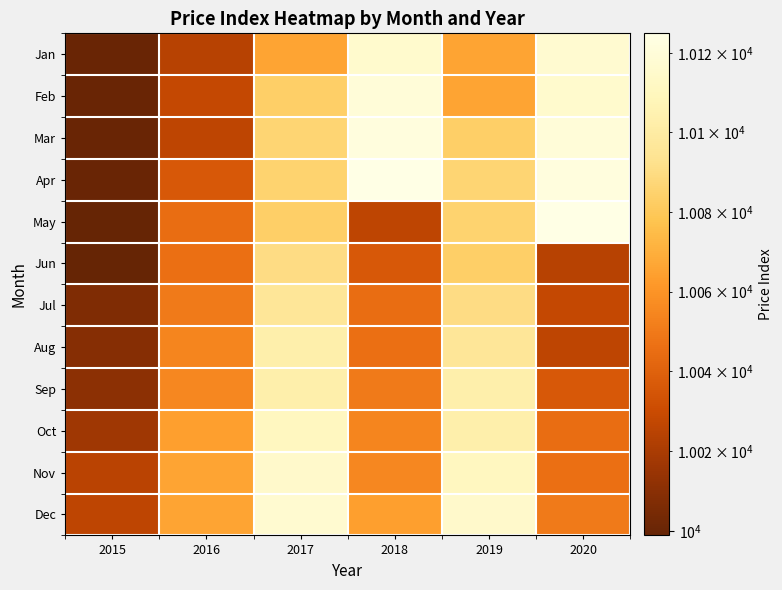

Reading left to right, extract all data points from this chart.

Jan: 2015=10000	2016=10024	2017=10066	2018=10116	2019=10066	2020=10117
Feb: 2015=10000	2016=10028	2017=10083	2018=10120	2019=10066	2020=10116
Mar: 2015=10000	2016=10026	2017=10086	2018=10122	2019=10083	2020=10120
Apr: 2015=10000	2016=10036	2017=10085	2018=10125	2019=10086	2020=10122
May: 2015=9999	2016=10045	2017=10083	2018=10026	2019=10085	2020=10125
Jun: 2015=9999	2016=10046	2017=10090	2018=10036	2019=10083	2020=10024
Jul: 2015=10007	2016=10050	2017=10096	2018=10045	2019=10090	2020=10028
Aug: 2015=10009	2016=10054	2017=10103	2018=10046	2019=10096	2020=10026
Sep: 2015=10011	2016=10055	2017=10103	2018=10050	2019=10103	2020=10036
Oct: 2015=10017	2016=10064	2017=10111	2018=10054	2019=10103	2020=10045
Nov: 2015=10025	2016=10066	2017=10115	2018=10055	2019=10111	2020=10046
Dec: 2015=10026	2016=10066	2017=10117	2018=10064	2019=10115	2020=10050